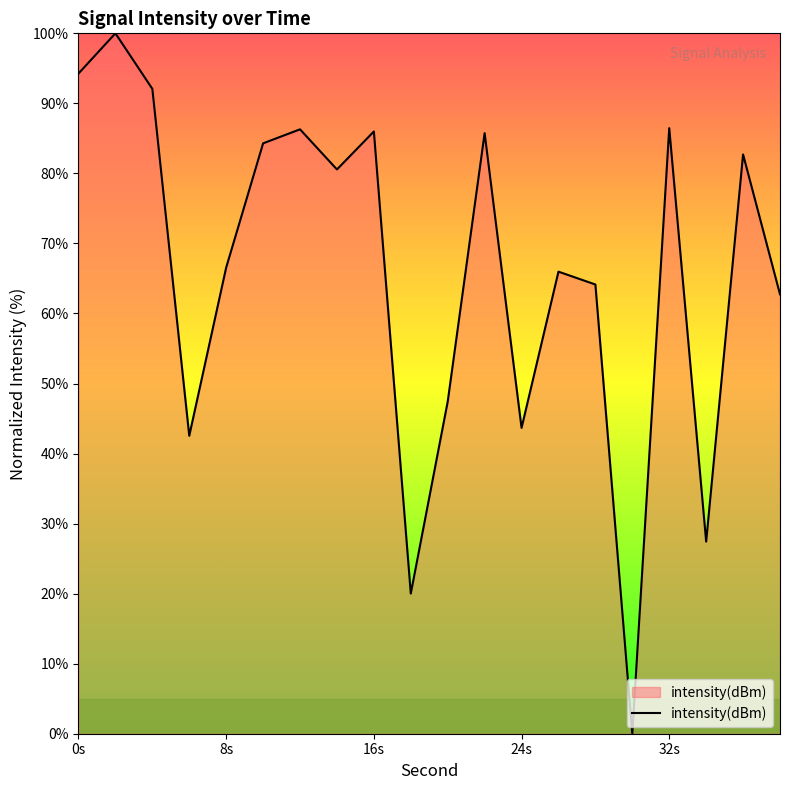

What is the difference between the maximum and minimum values?

100.0